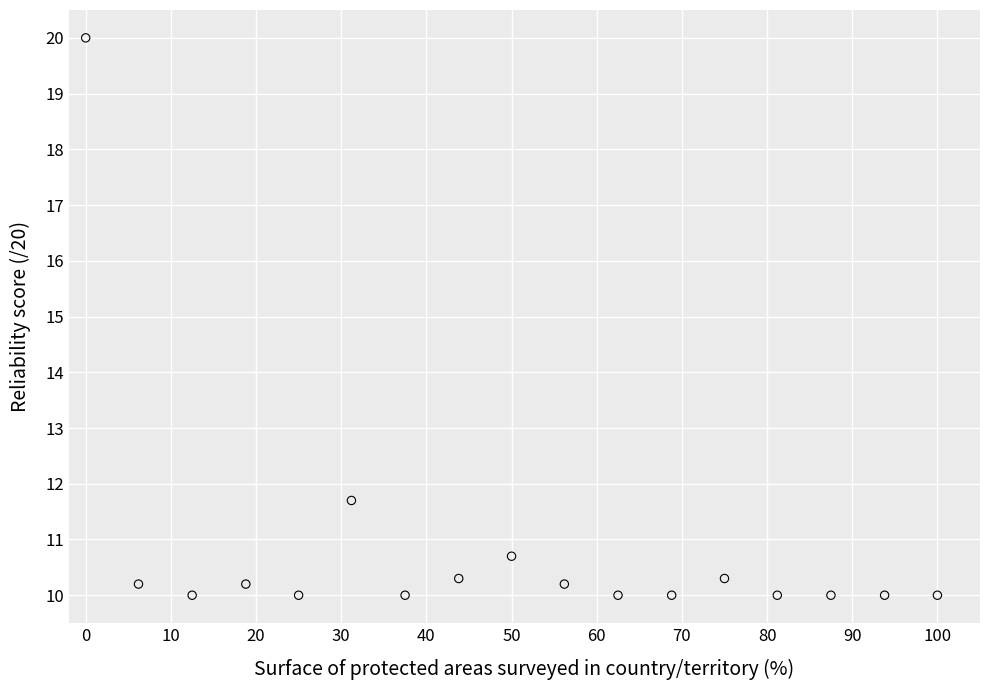

What Y value in the scatter plot is closest to 15?

11.7